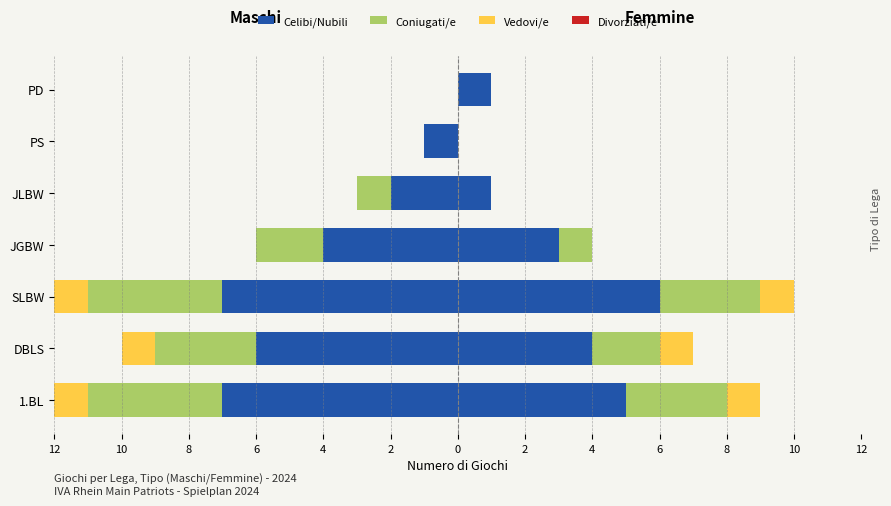

Between PS and SLBW, which is larger?

PS